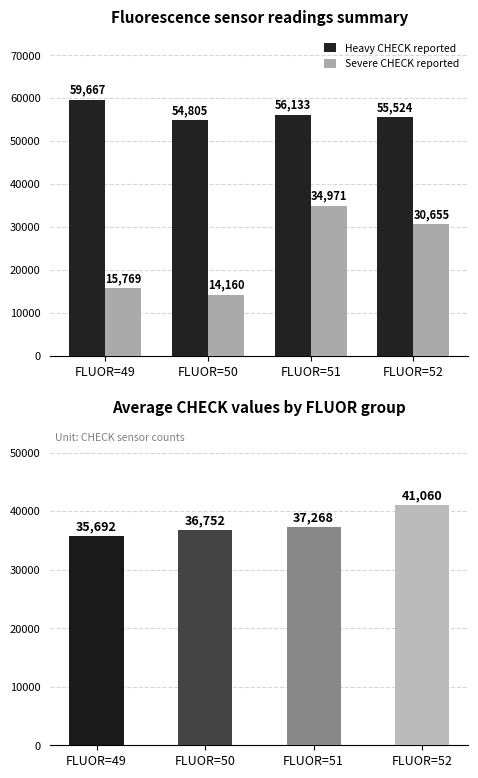

How many data points in Heavy CHECK reported are less than 56133?

2